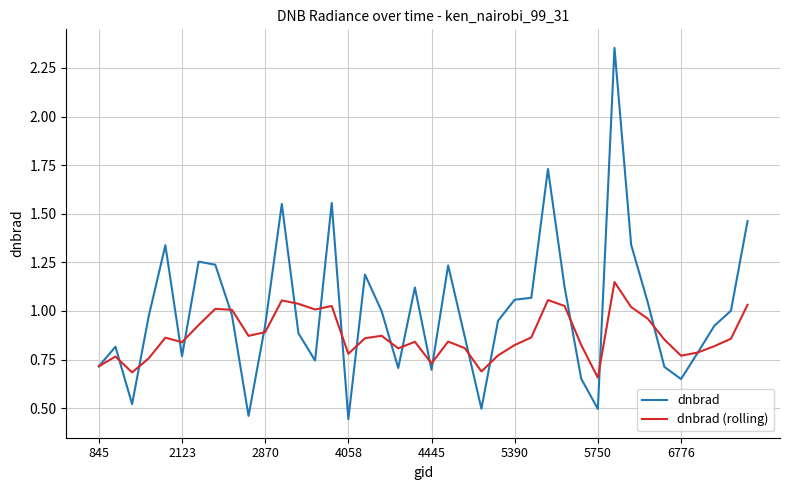

Which series has the largest total across all categories?

dnbrad